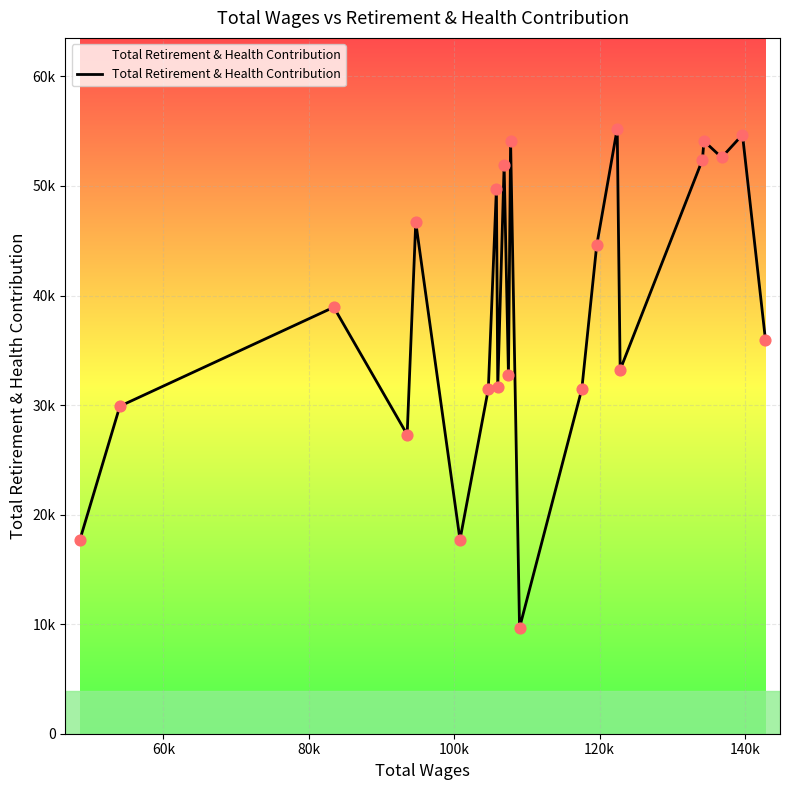

Is this an area chart (filled region under the line)?

Yes